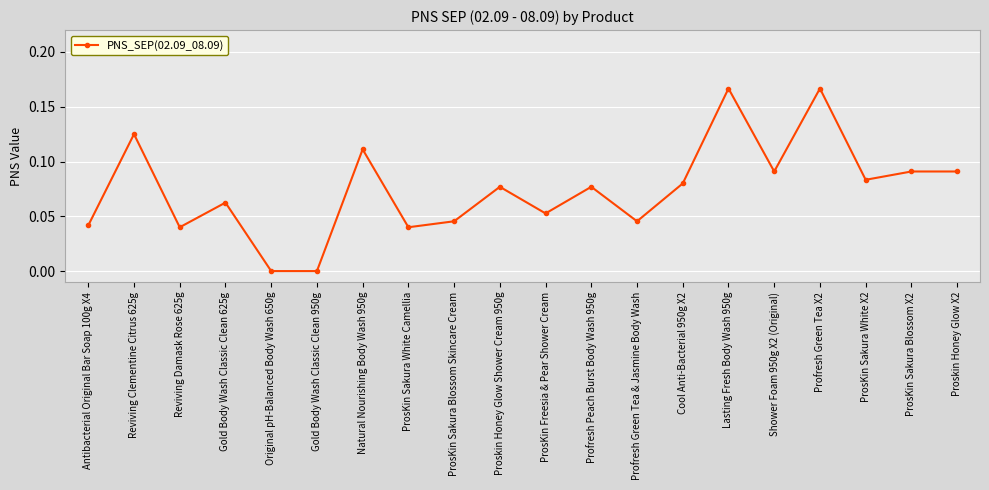

What position from the left is Profresh Green Tea X2?

17